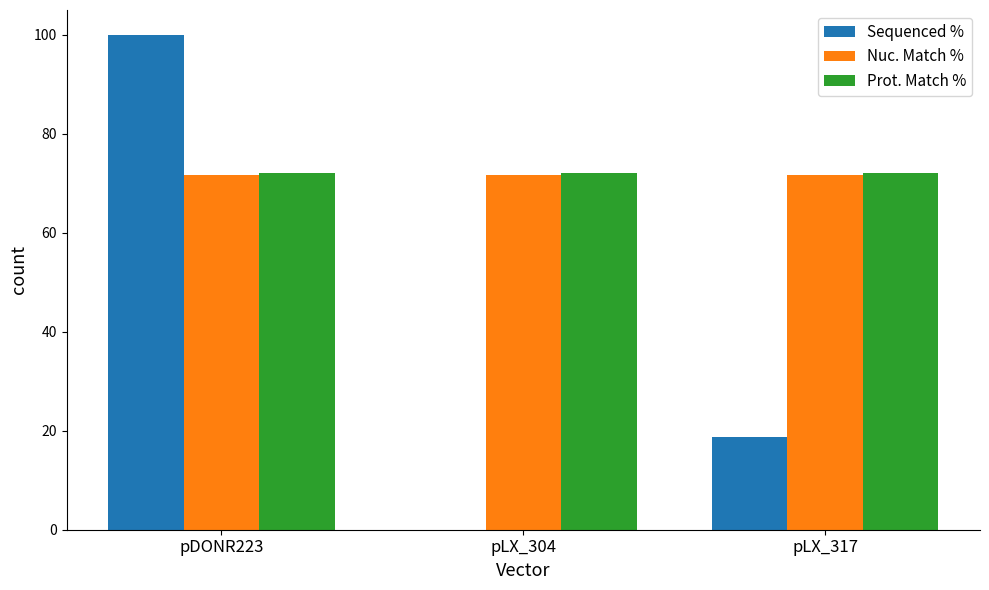

Count the number of data series in this chart.

3